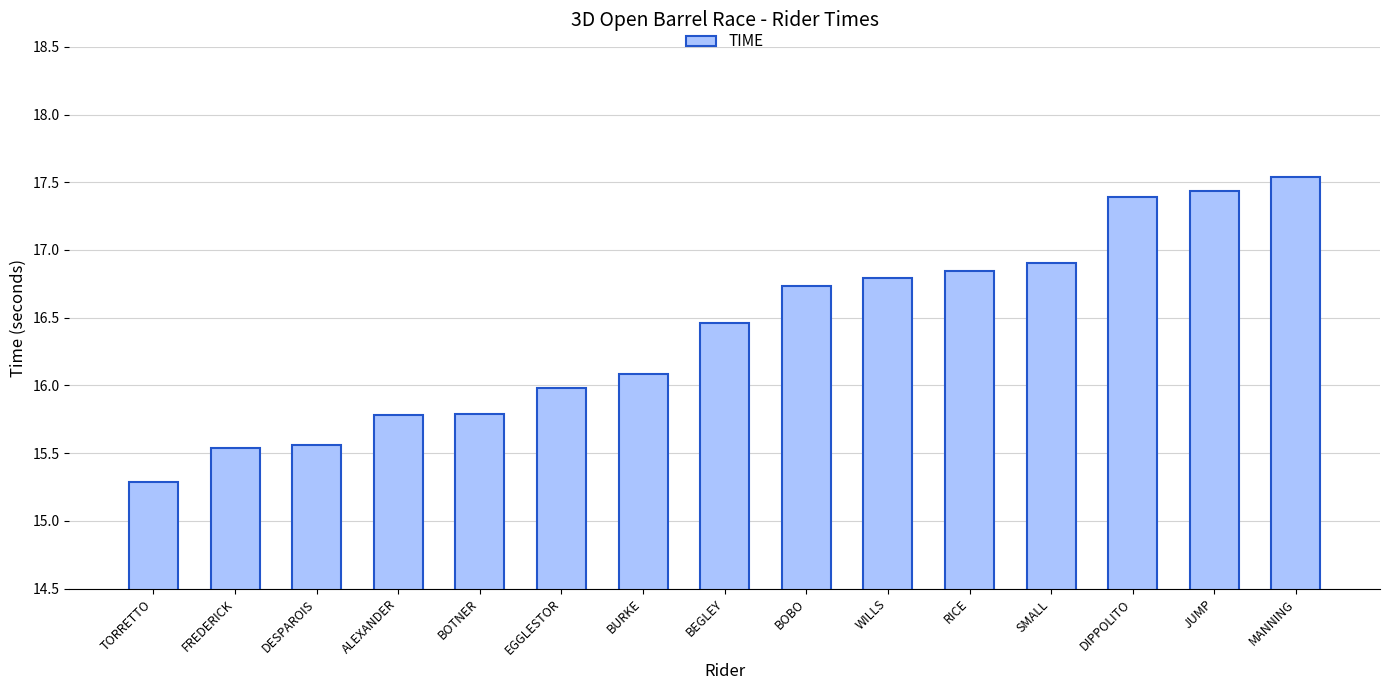

Is it true that the value at BOBO is 26.0?

False